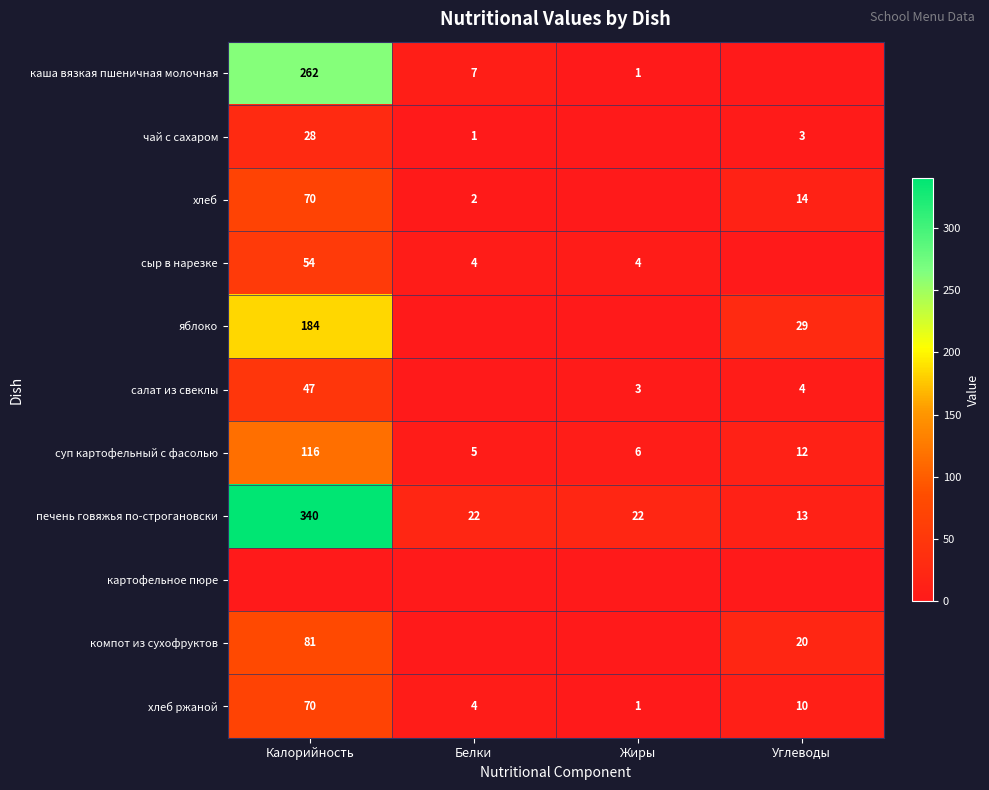

Which category has the lowest value in the хлеб ржаной series?

Жиры